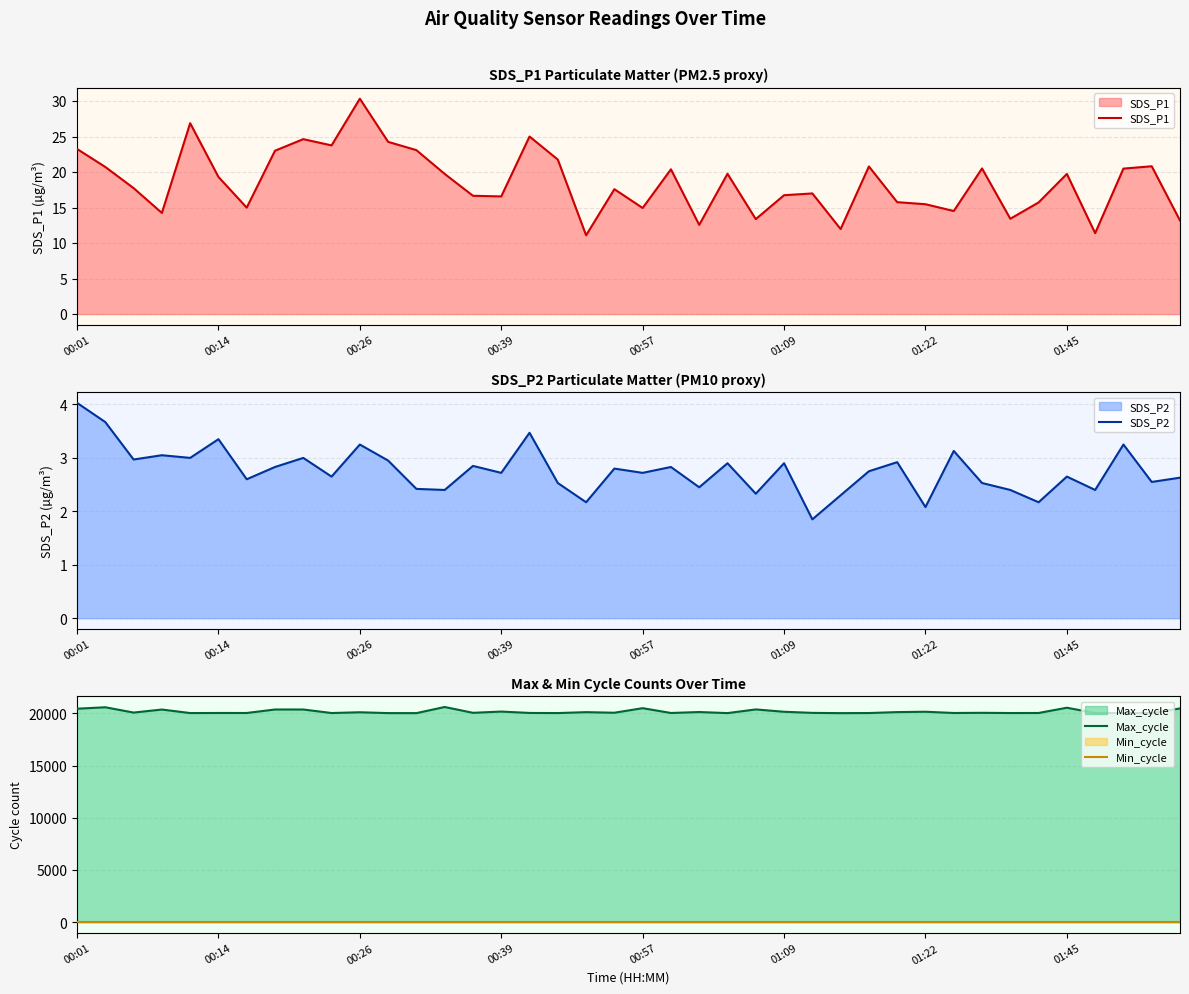

What are all the series names shown in the legend?

SDS_P1, SDS_P2, Max_cycle, Min_cycle